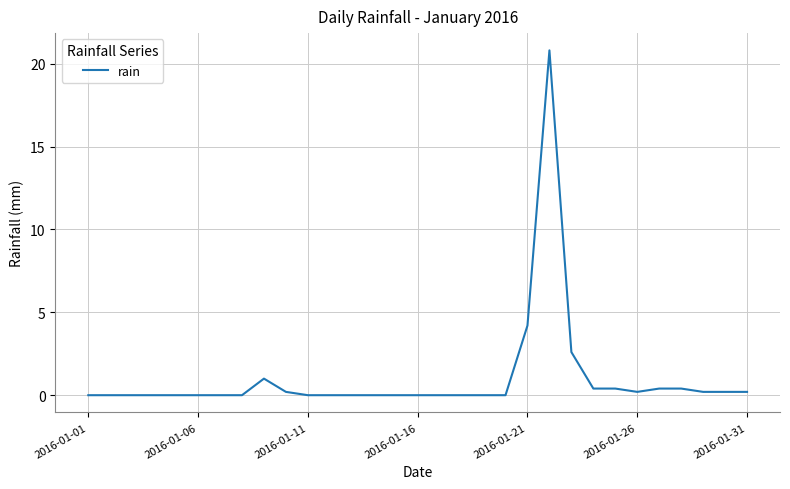

Reading right to left, list all the values displayed in this chart.

0.2	0.2	0.2	0.4	0.4	0.2	0.4	0.4	2.6	20.8	4.2	0.0	0.0	0.0	0.0	0.0	0.0	0.0	0.0	0.0	0.0	0.2	1.0	0.0	0.0	0.0	0.0	0.0	0.0	0.0	0.0